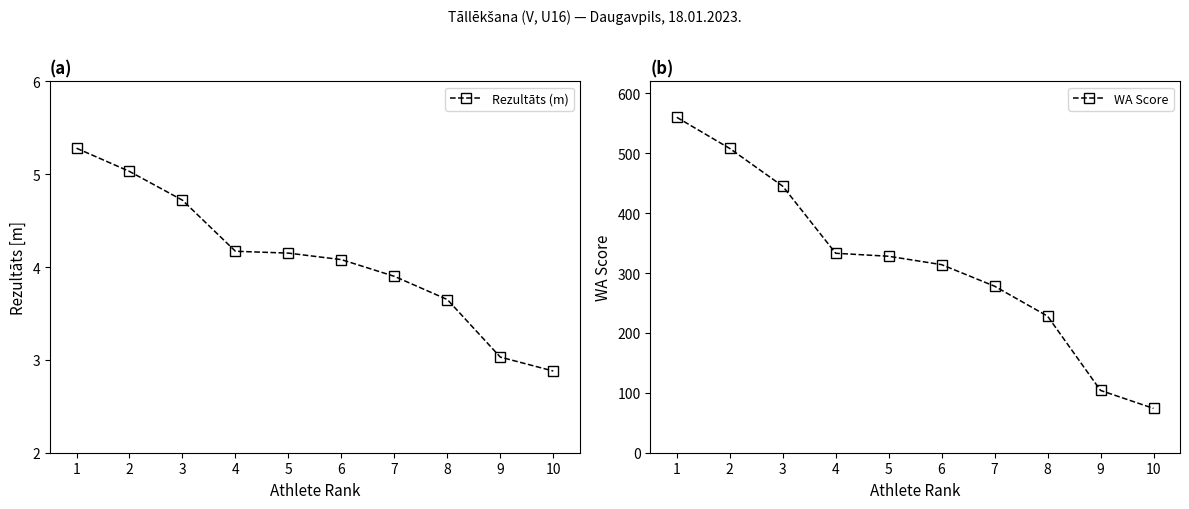

At how many categories does at least one series exceed 326?

5